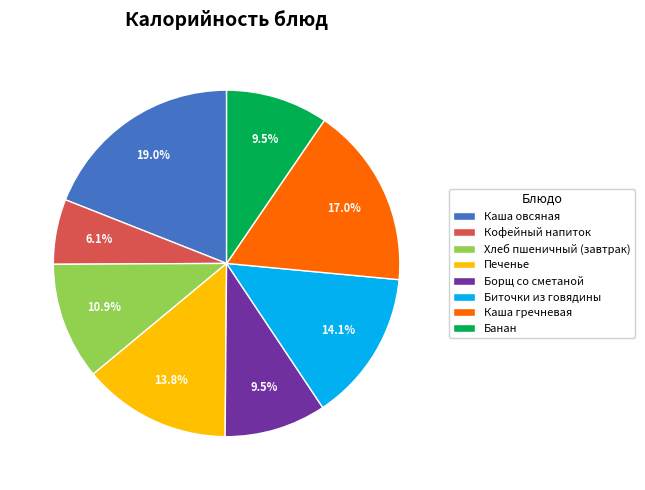

What is the smallest slice in the pie chart?

Кофейный напиток